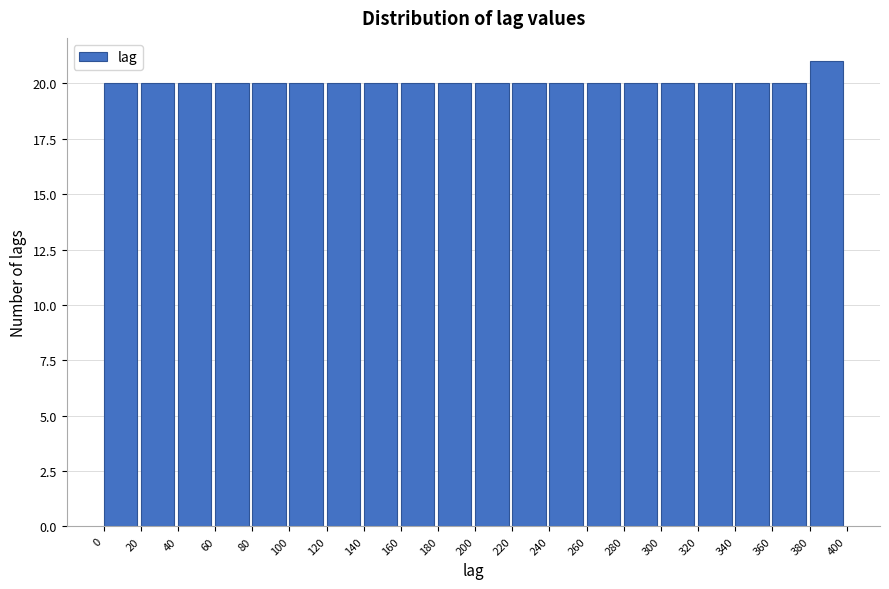

Reading left to right, transcribe this chart: for each bar, give the range it covers on the x-axis and its height. The values are not printed on the chart, so give them approximately, as read against the axis.

0 to 20: 20
20 to 40: 20
40 to 60: 20
60 to 80: 20
80 to 100: 20
100 to 120: 20
120 to 140: 20
140 to 160: 20
160 to 180: 20
180 to 200: 20
200 to 220: 20
220 to 240: 20
240 to 260: 20
260 to 280: 20
280 to 300: 20
300 to 320: 20
320 to 340: 20
340 to 360: 20
360 to 380: 20
380 to 400: 21